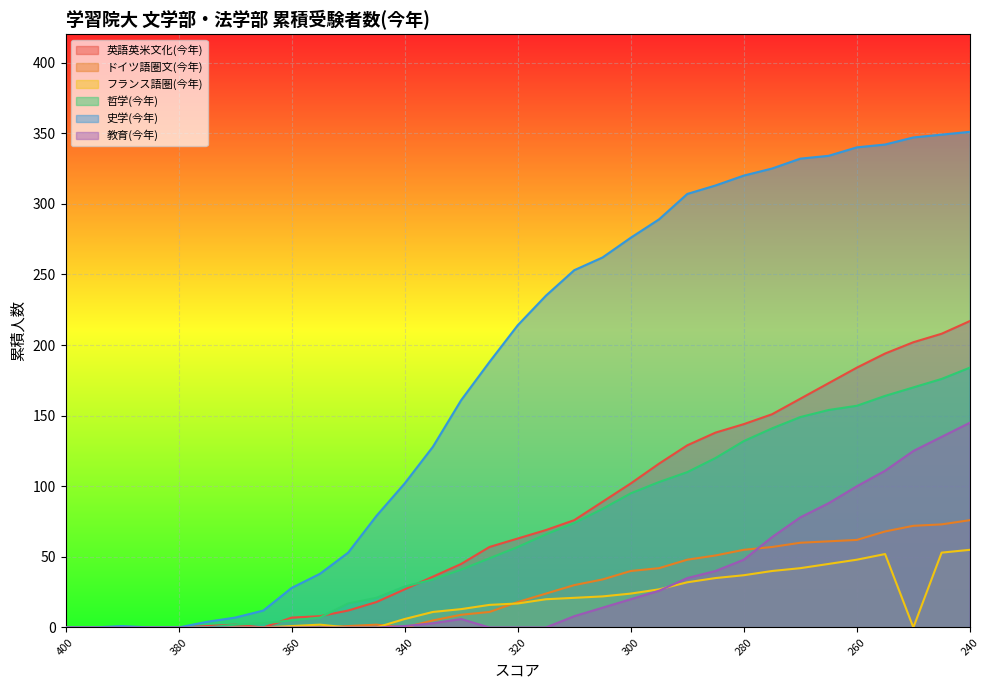

How many lines are shown in the chart?

6